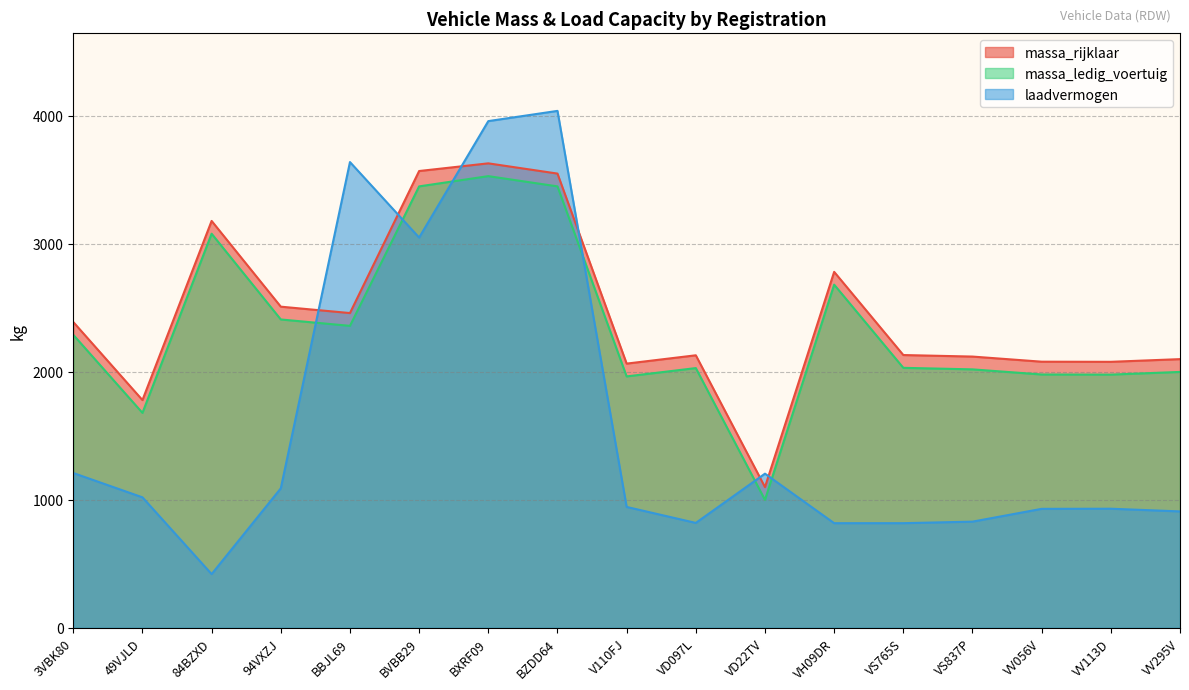

What is the average value of the laadvermogen series?

1567